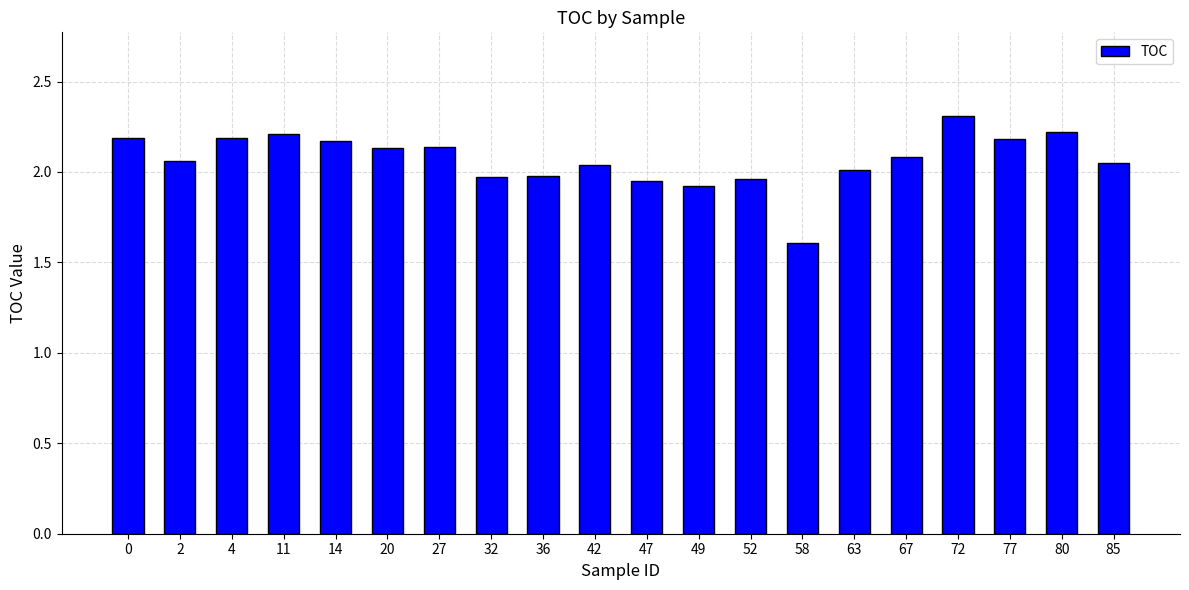

What is the difference between the maximum and minimum values?

0.7